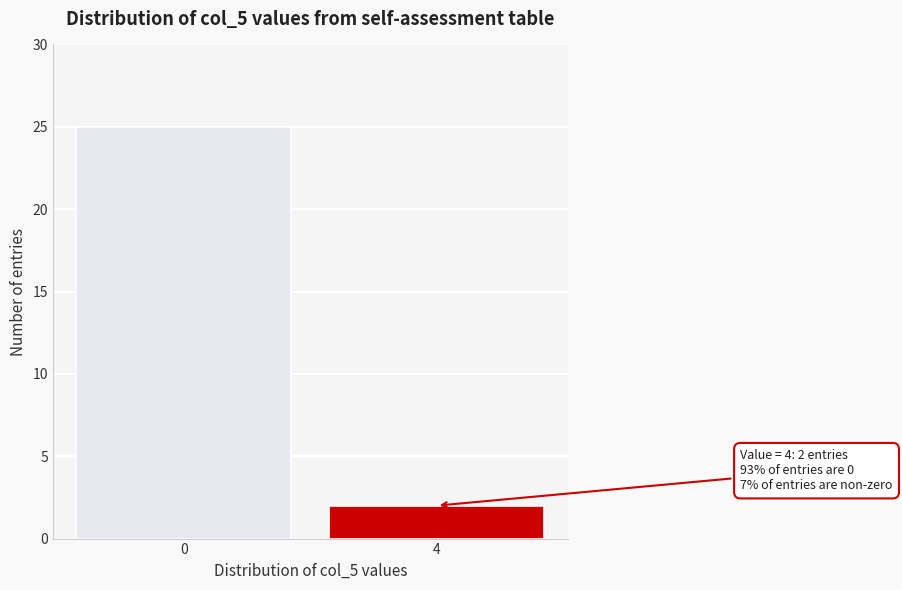

Reading right to left, what are all the values shown in this chart?

2	25